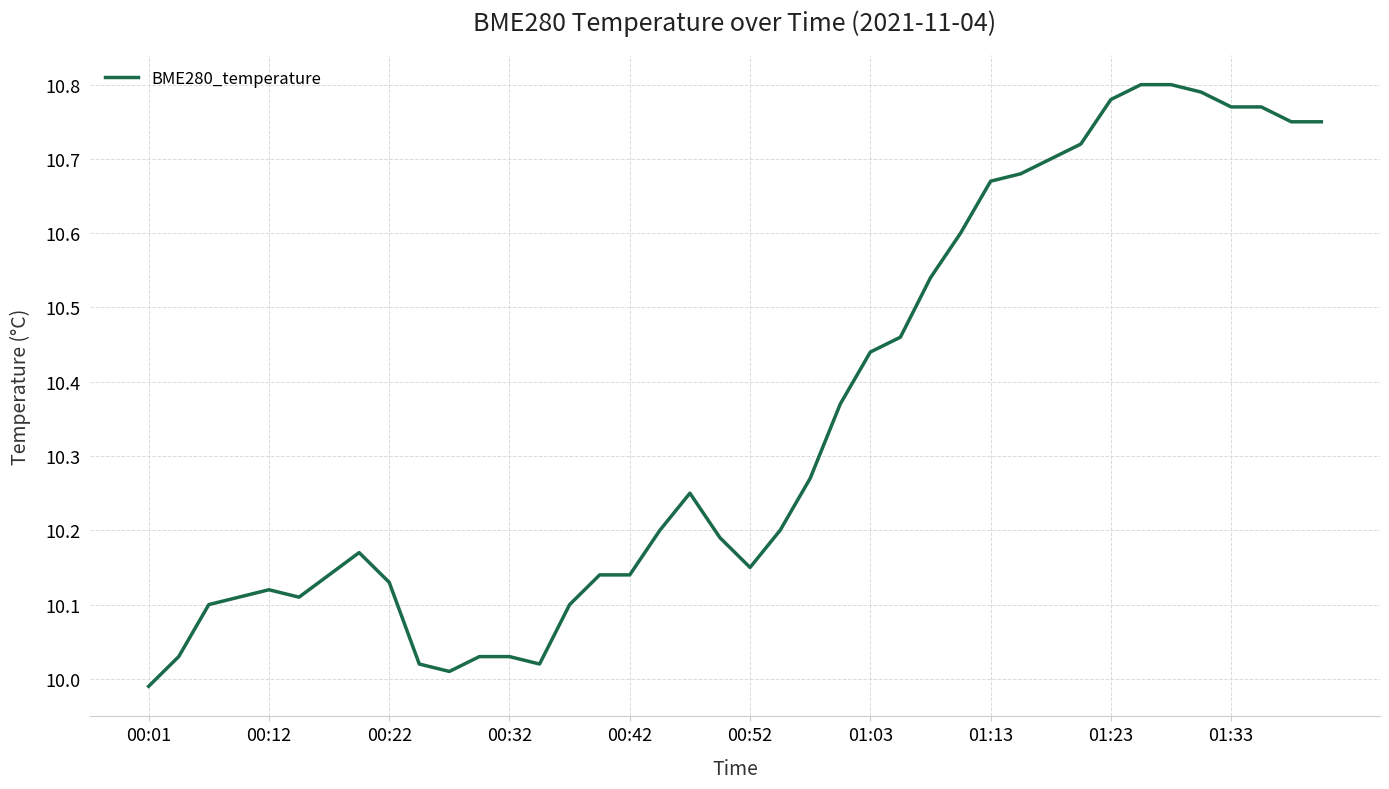

What is the difference between the maximum and minimum values?

0.8